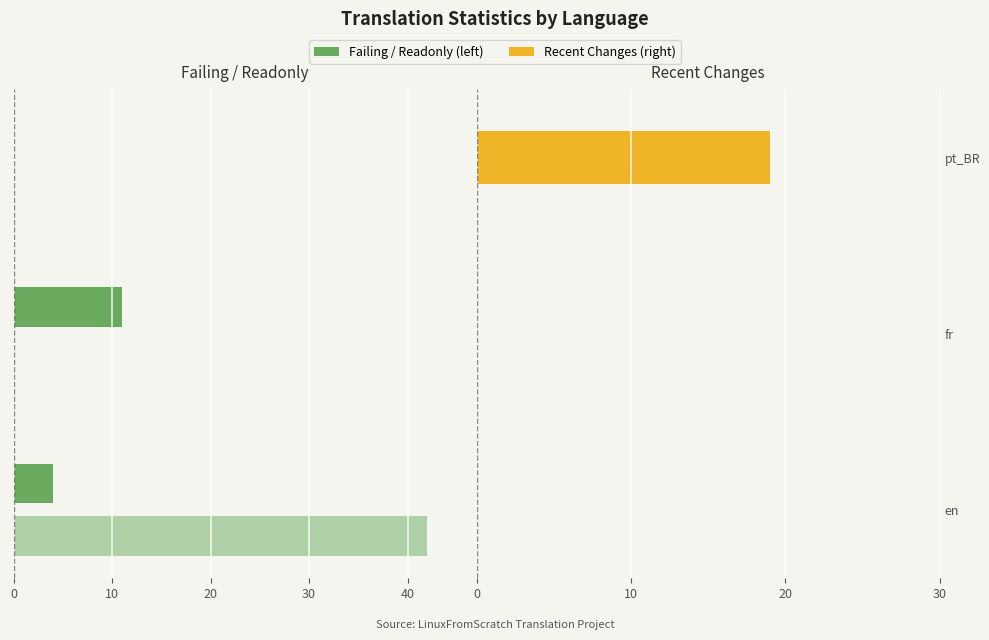

Is it true that recent_changes equals 0 at fr?

True